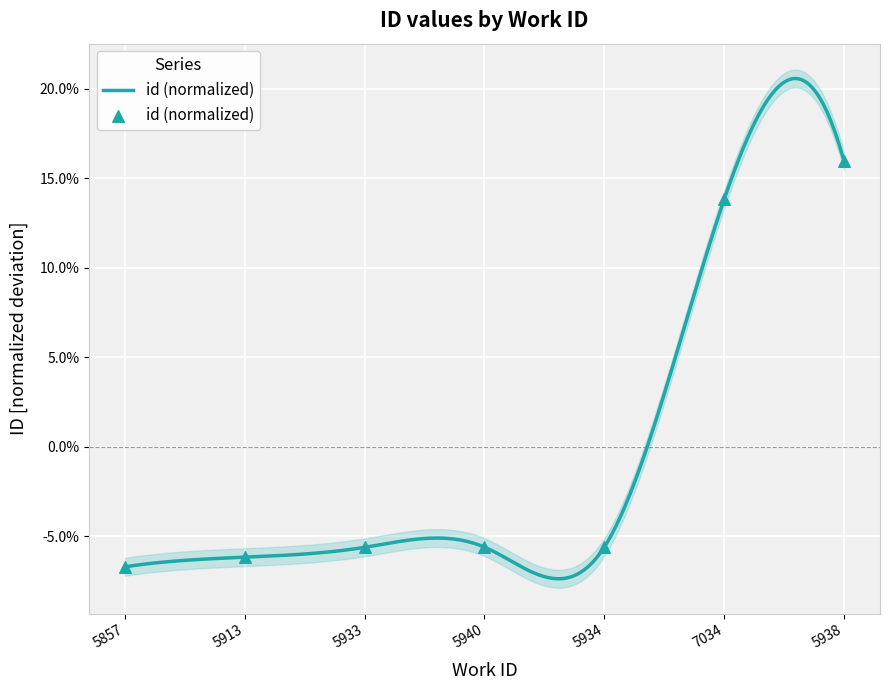

What is the change in value from 5940 to 5938?

+0.2